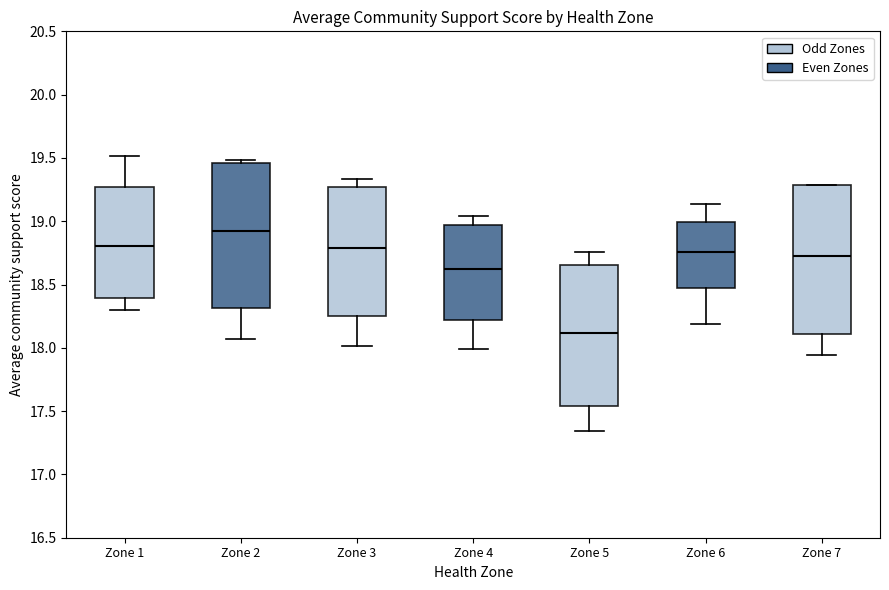

Reading left to right, transcribe this box plot: for each box, give where its median line is, the range the box spans, and where its two whiskers end, as read against the y-axis. The values are not printed on the chart, so give them approximately, as read against the axis.

Zone 1: median 18.80, box 18.40 to 19.25, whiskers 18.30 to 19.50
Zone 2: median 18.95, box 18.30 to 19.45, whiskers 18.05 to 19.50
Zone 3: median 18.80, box 18.25 to 19.25, whiskers 18.00 to 19.35
Zone 4: median 18.60, box 18.20 to 18.95, whiskers 18.00 to 19.05
Zone 5: median 18.10, box 17.55 to 18.65, whiskers 17.35 to 18.75
Zone 6: median 18.75, box 18.45 to 19.00, whiskers 18.20 to 19.15
Zone 7: median 18.75, box 18.10 to 19.30, whiskers 17.95 to 19.30